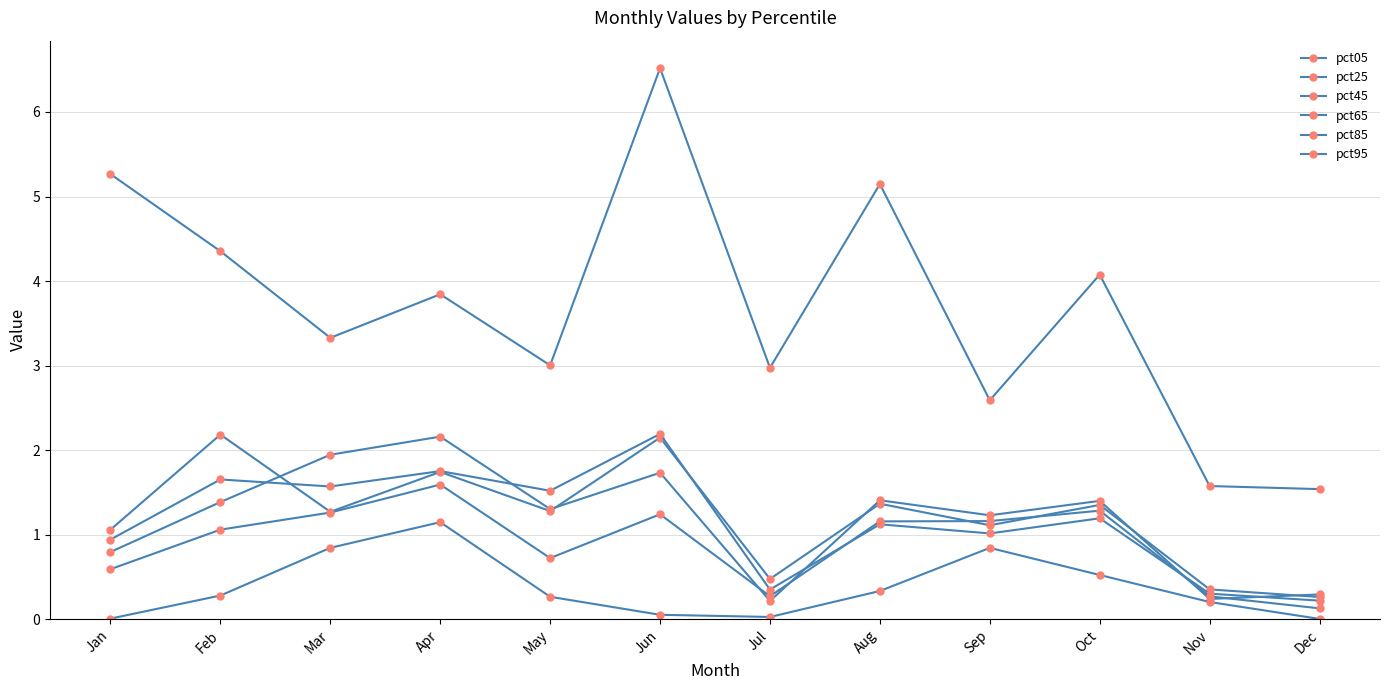

Does the chart have visible grid lines?

Yes